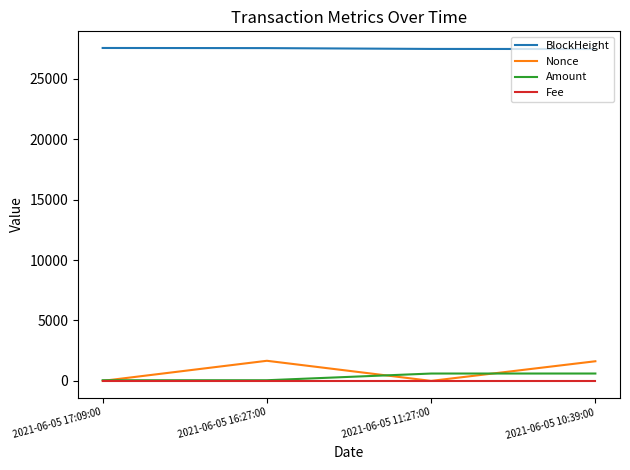

True or false: Amount and BlockHeight cross at least once.

False